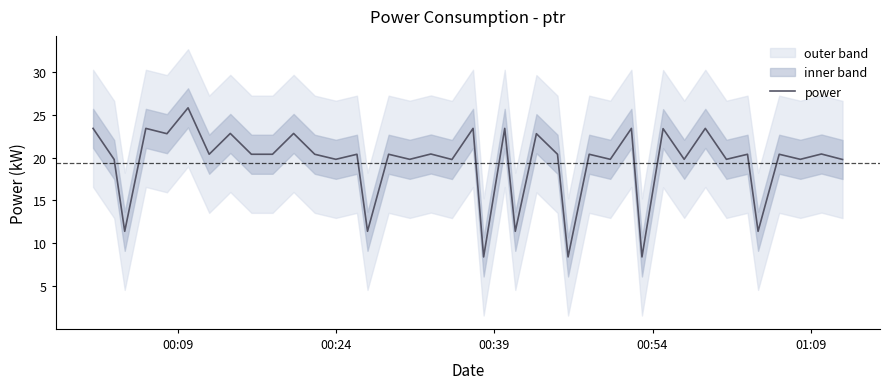

What is the maximum value for power?

25.8